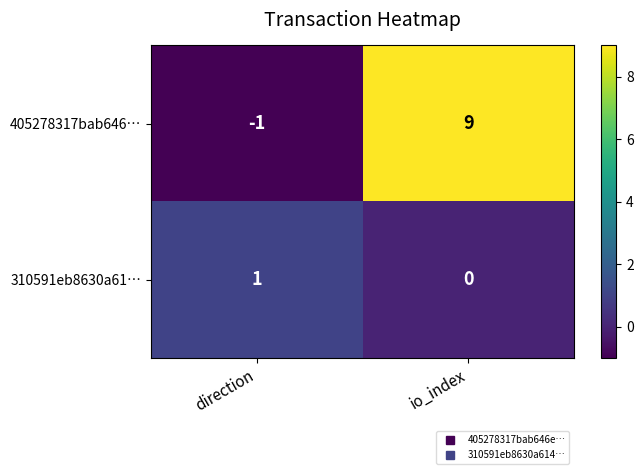

Is it true that 310591eb8630a61… equals 1 at direction?

True